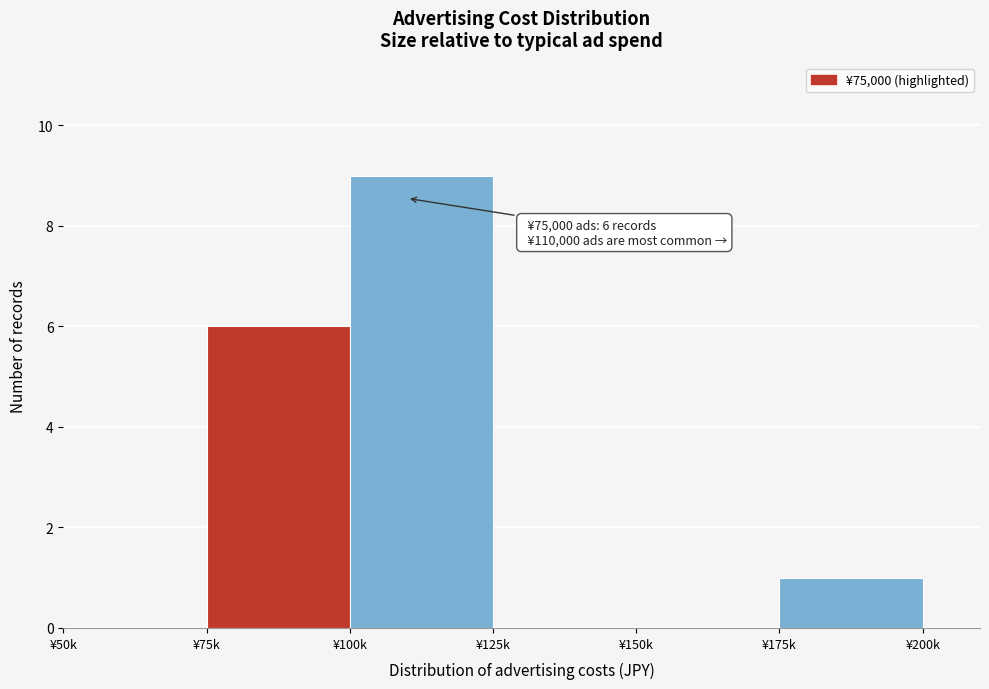

Reading right to left, extract all data points from this chart.

¥175k=1	¥150k=0	¥125k=0	¥100k=9	¥75k=6	¥50k=0